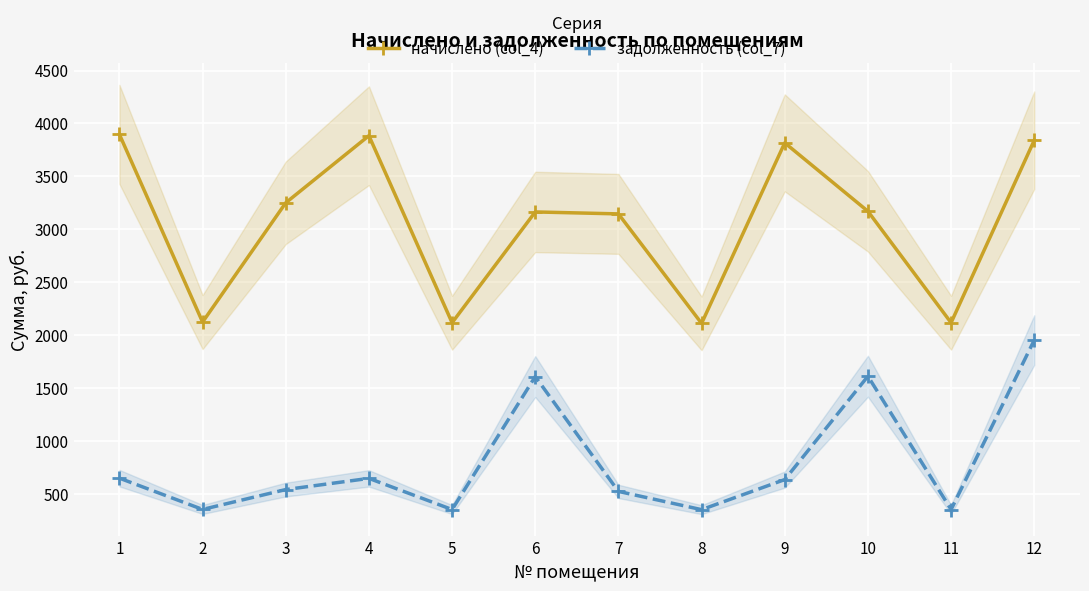

At how many categories does at least one series exceed 3075?

8